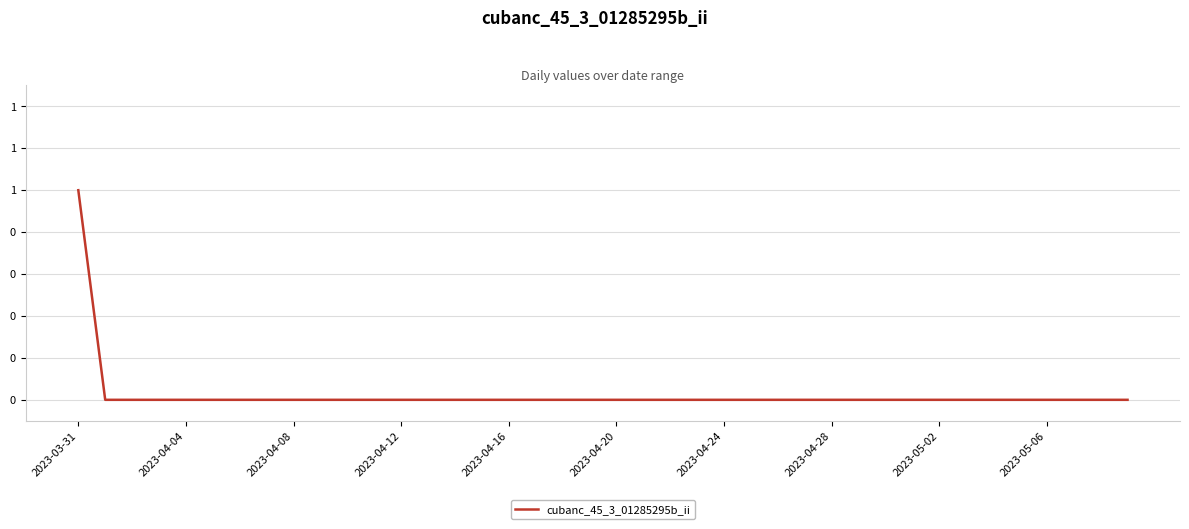

Does the chart have visible grid lines?

Yes